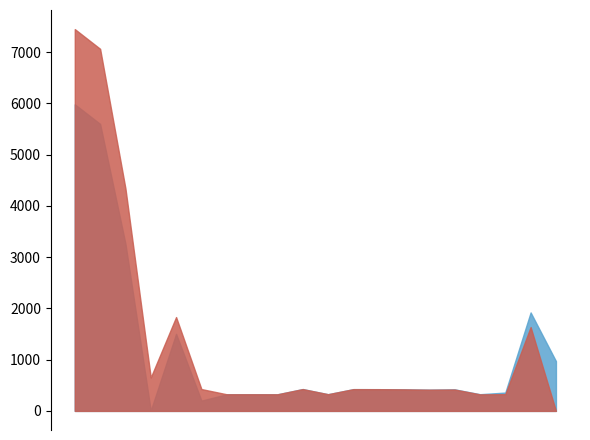

At which category is the sum across all series the highest?

16